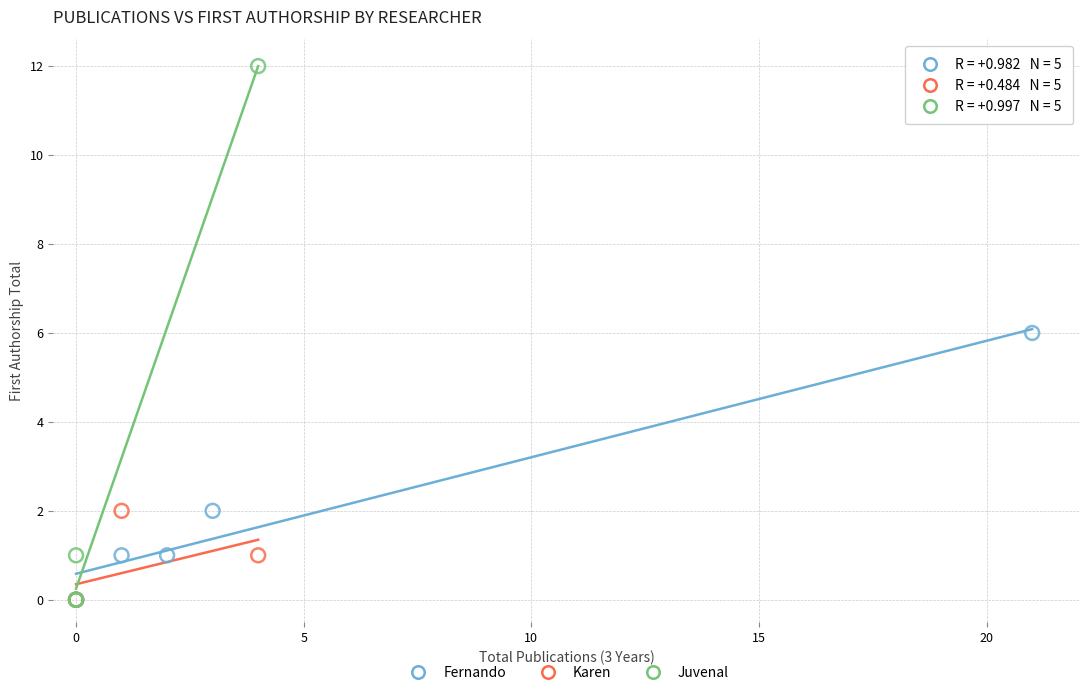

Which series has the largest Y range (max minus min)?

Juvenal